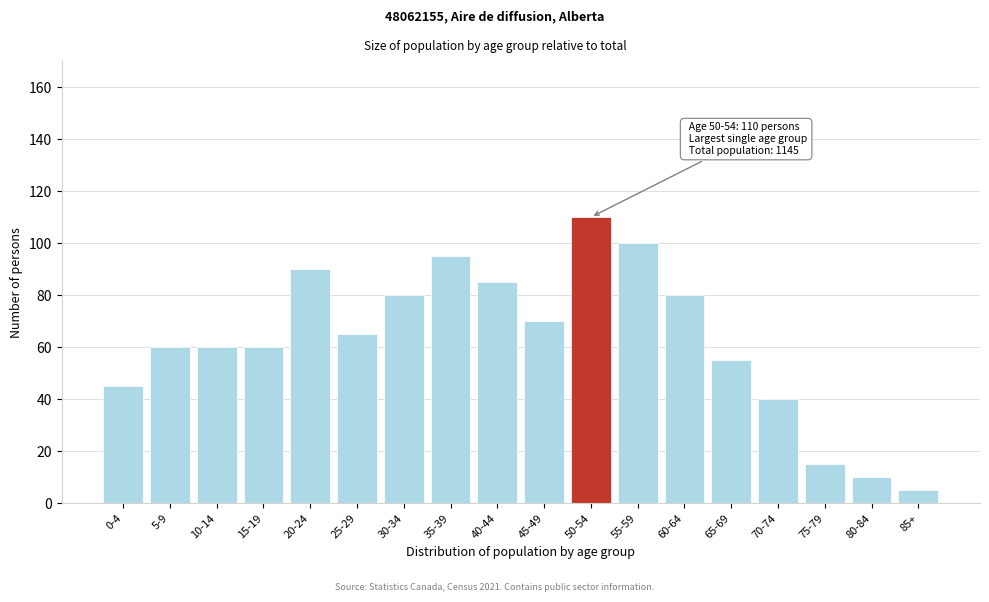

Reading left to right, list all the values displayed in this chart.

45	60	60	60	90	65	80	95	85	70	110	100	80	55	40	15	10	5